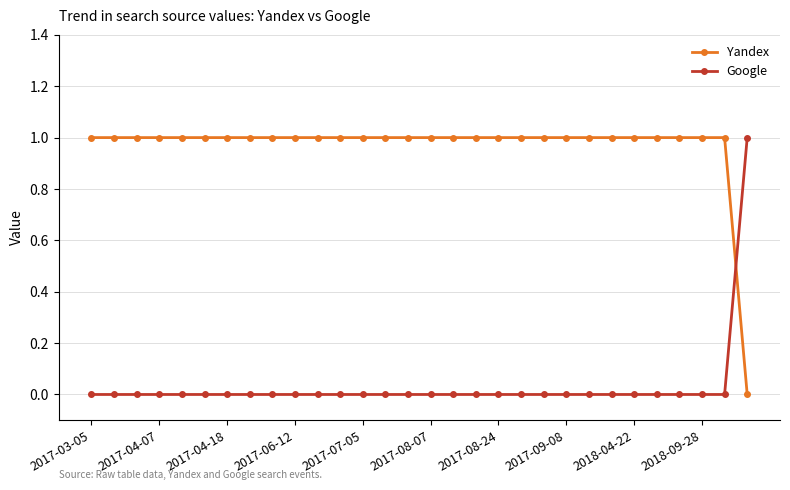

What is the difference between the second highest and minimum values in the Yandex series?

1